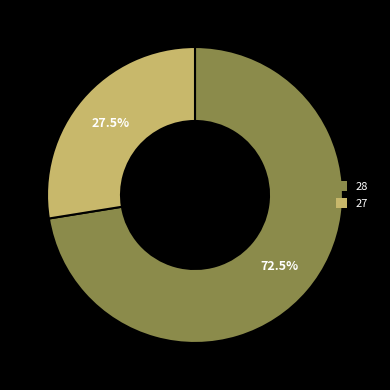

Is there any slice that represents more than half of the pie?

Yes